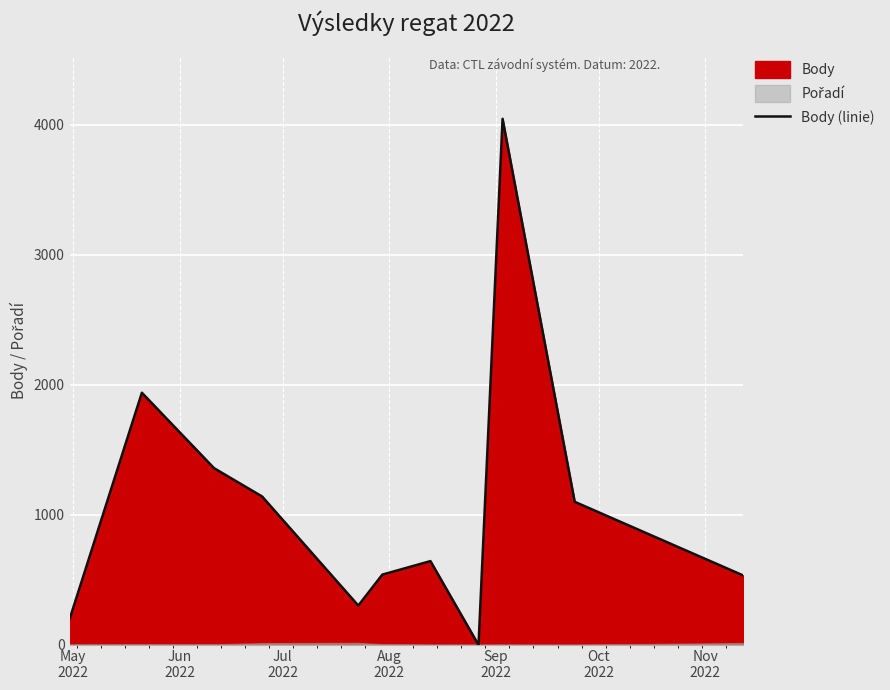

What is the highest value of the Body (linie) series?

4047